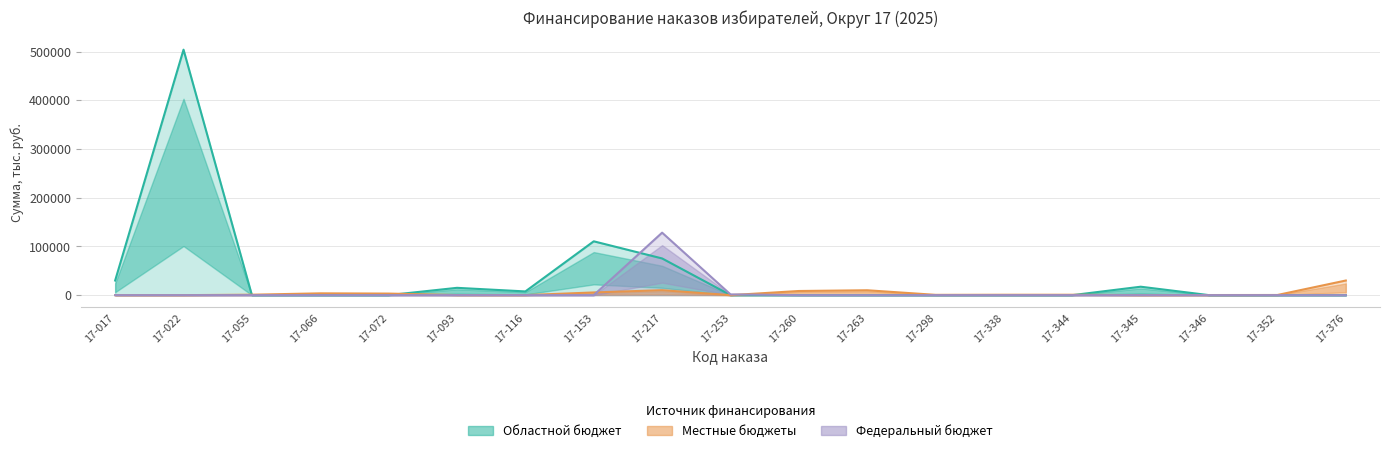

Reading left to right, list all the values displayed in this chart.

Областной бюджет: 17-017=30000.0	17-022=503780.0	17-055=0.0	17-066=0.0	17-072=0.0	17-093=15000.0	17-116=7605.0	17-153=110477.5	17-217=75306.3	17-253=83.0	17-260=0.0	17-263=0.0	17-298=0.0	17-338=0.0	17-344=0.0	17-345=17290.0	17-346=0.0	17-352=0.0	17-376=0.0
Местные бюджеты: 17-017=0.0	17-022=0.0	17-055=900.0	17-066=3684.2	17-072=3200.0	17-093=151.5	17-116=76.8	17-153=5523.9	17-217=10176.5	17-253=0.0	17-260=8500.0	17-263=10000.0	17-298=600.0	17-338=800.0	17-344=800.0	17-345=0.0	17-346=200.0	17-352=320.0	17-376=30000.0
Федеральный бюджет: 17-017=0.0	17-022=0.0	17-055=0.0	17-066=0.0	17-072=0.0	17-093=0.0	17-116=0.0	17-153=0.0	17-217=128224.2	17-253=1510.0	17-260=0.0	17-263=0.0	17-298=0.0	17-338=0.0	17-344=0.0	17-345=0.0	17-346=0.0	17-352=0.0	17-376=0.0